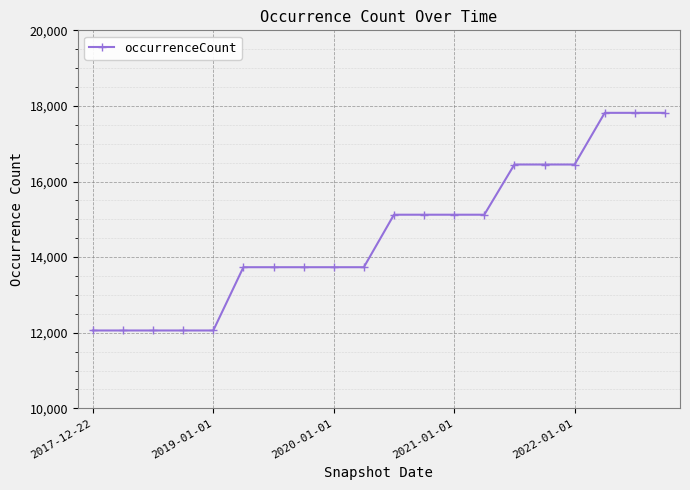

Reading left to right, list all the values displayed in this chart.

12059	12059	12059	12059	12059	13733	13733	13733	13733	13733	15122	15122	15122	15122	16450	16450	16450	17817	17817	17817